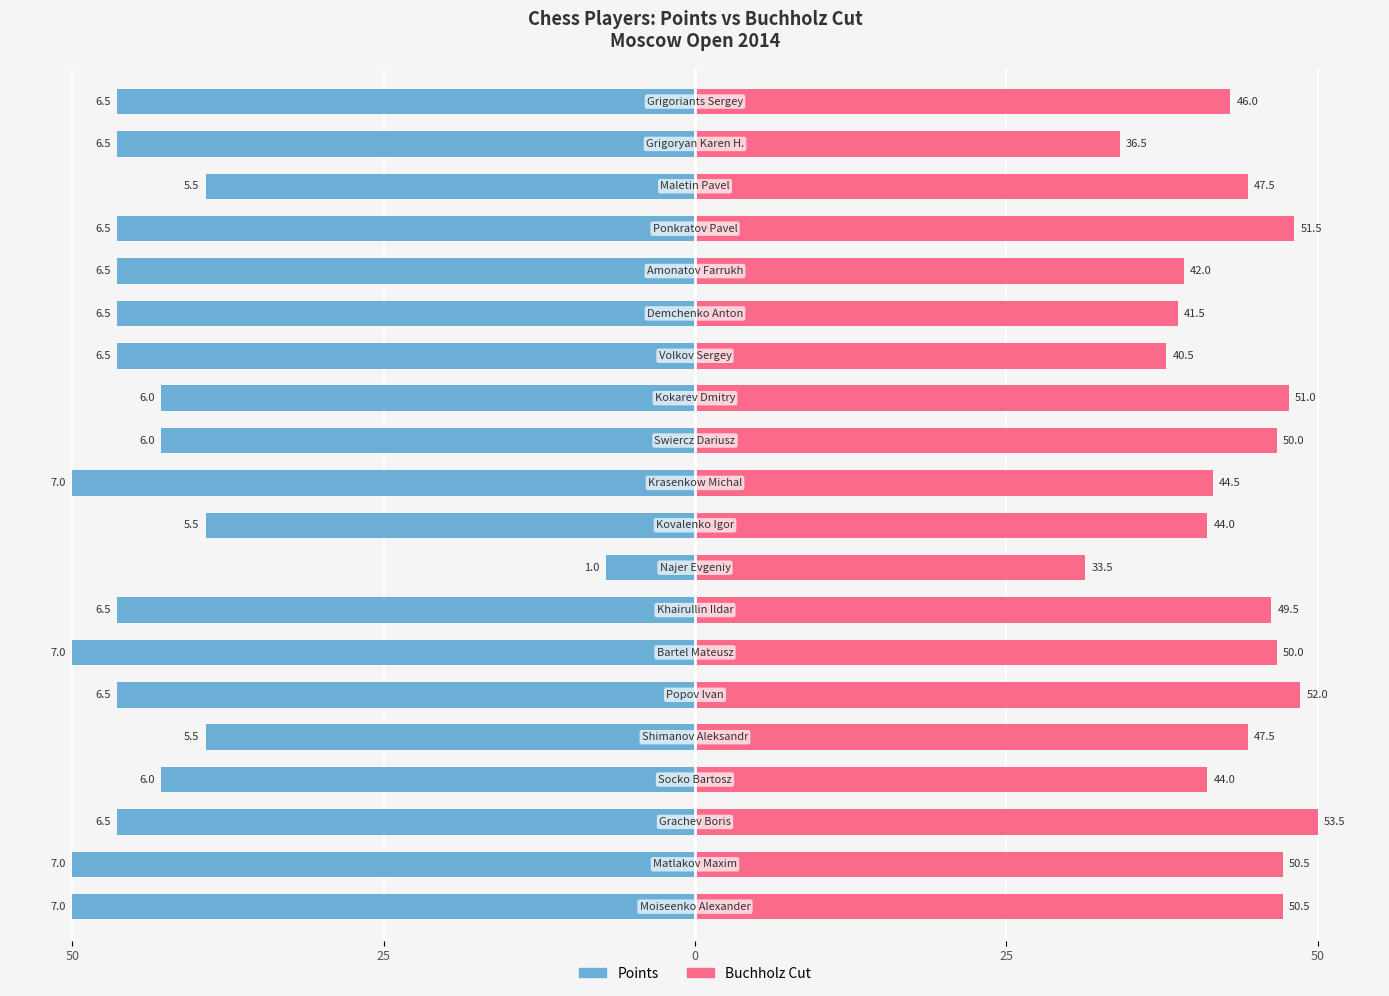

At how many categories does at least one series exceed -20?

20